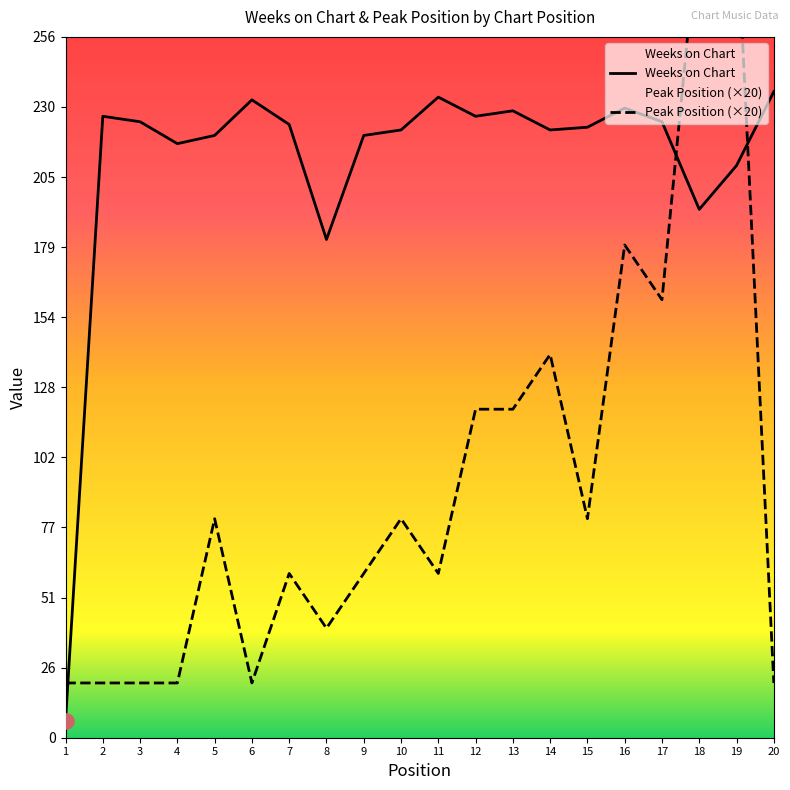

Which series has the largest Y range (max minus min)?

Peak Position